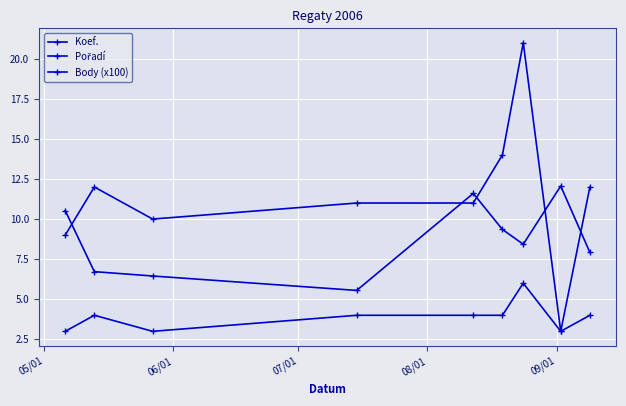

How many lines are shown in the chart?

3